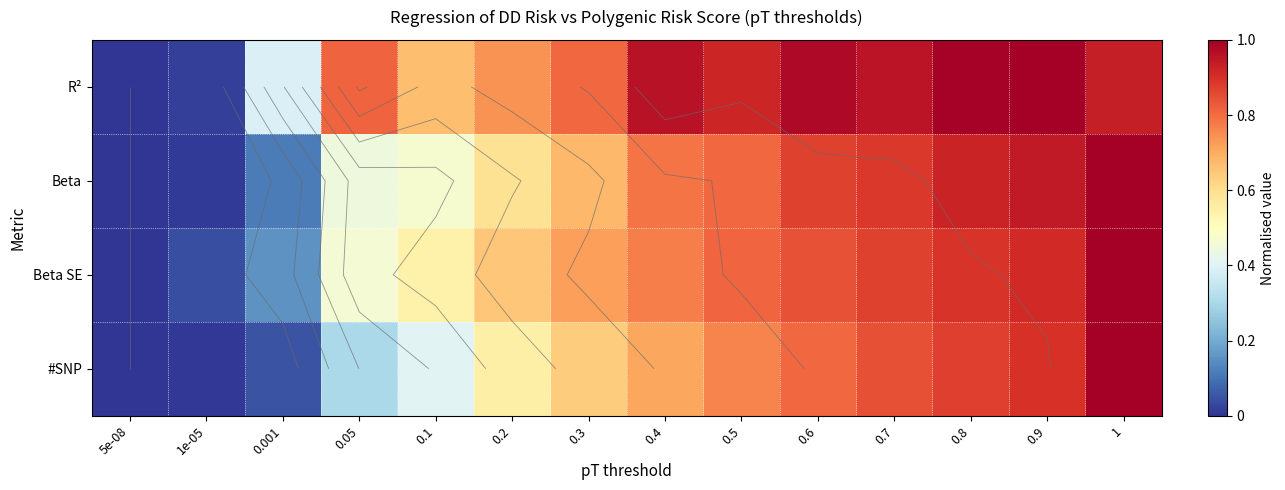

Where is Beta SE nearest to the value 0?

5e-08